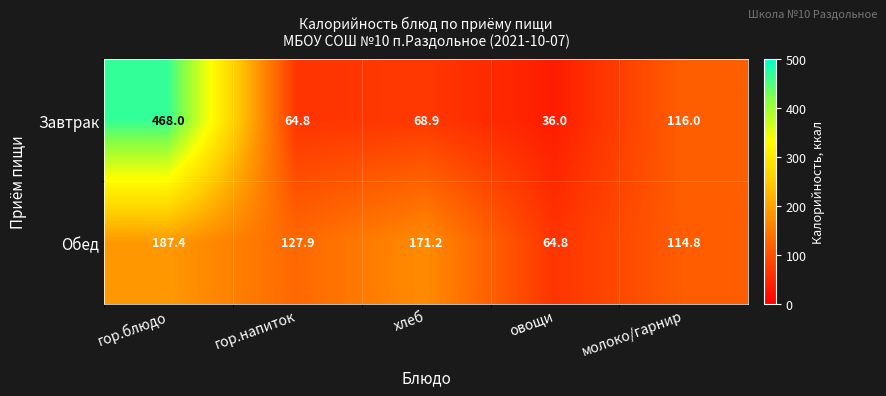

Which category has the highest value across all series?

гор.блюдо